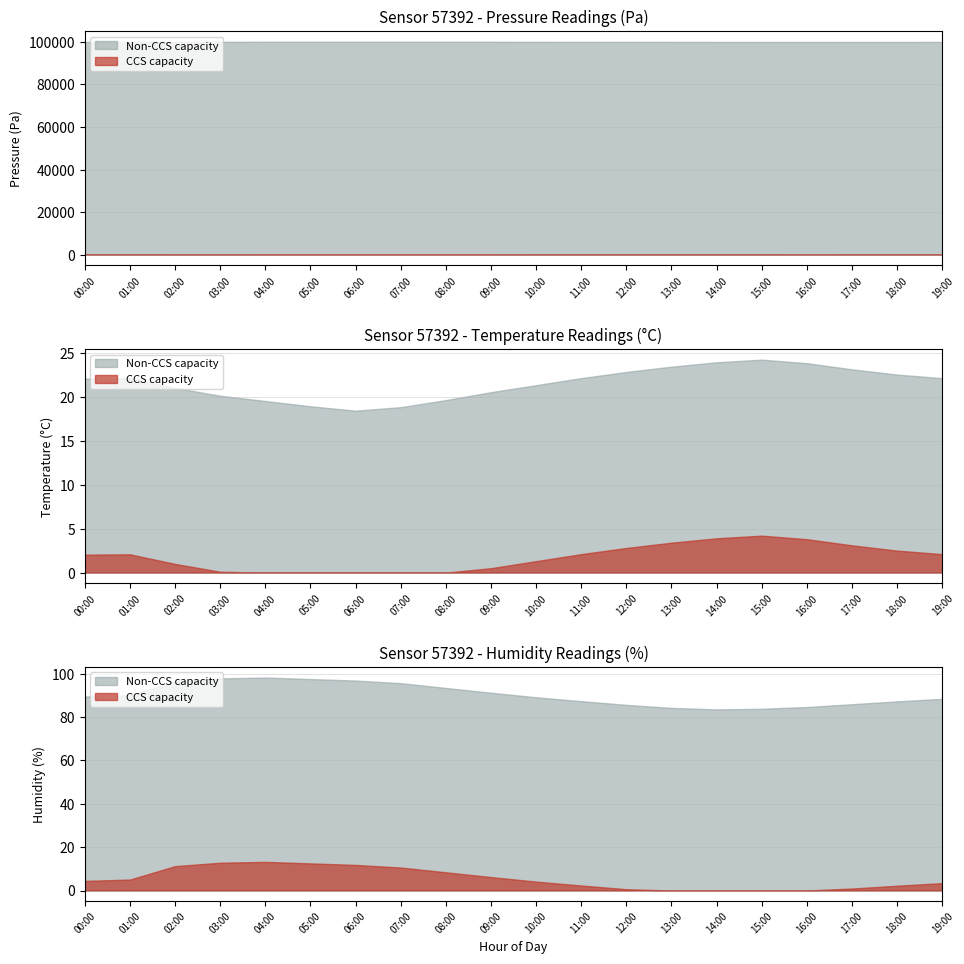

How many categories are shown in the chart?

20